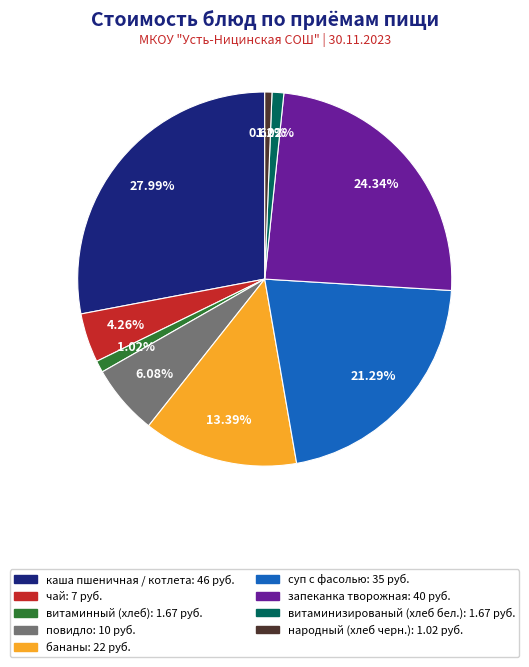

The народный (хлеб черн.) slice represents 1% of the pie. True or false?

True